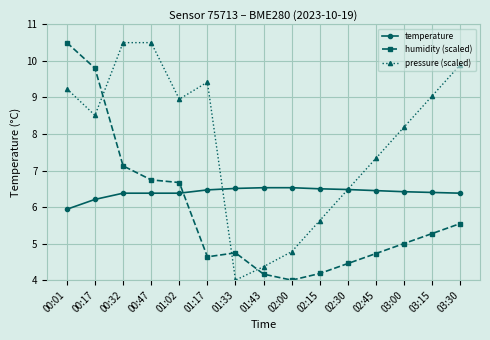

What is the difference between the second highest and minimum values in the humidity (scaled) series?

5.8